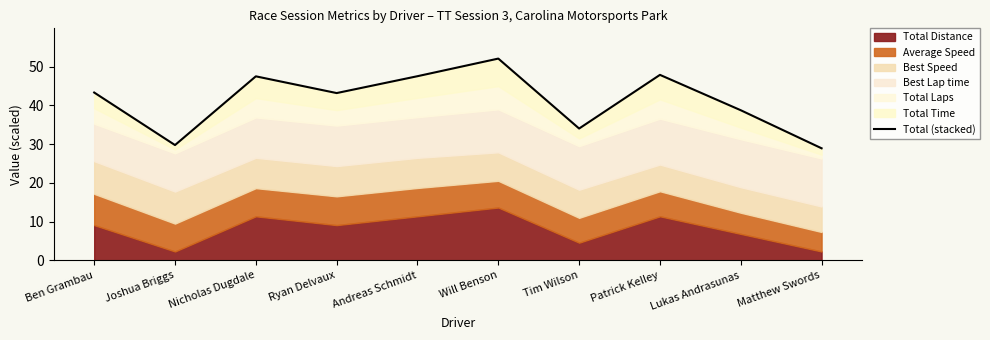

Count the number of values greater than 43.

6